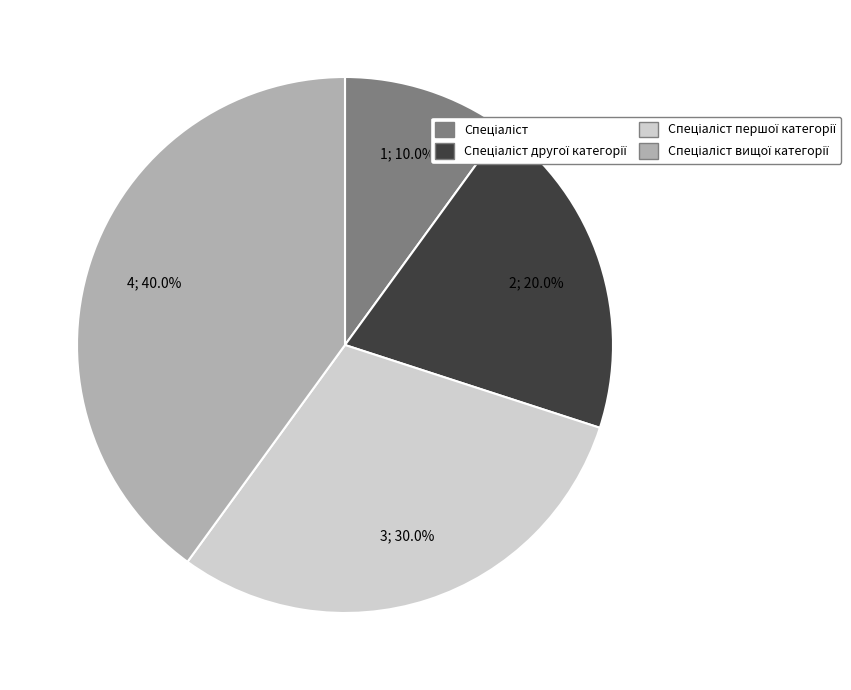

Does any single category account for the majority?

No